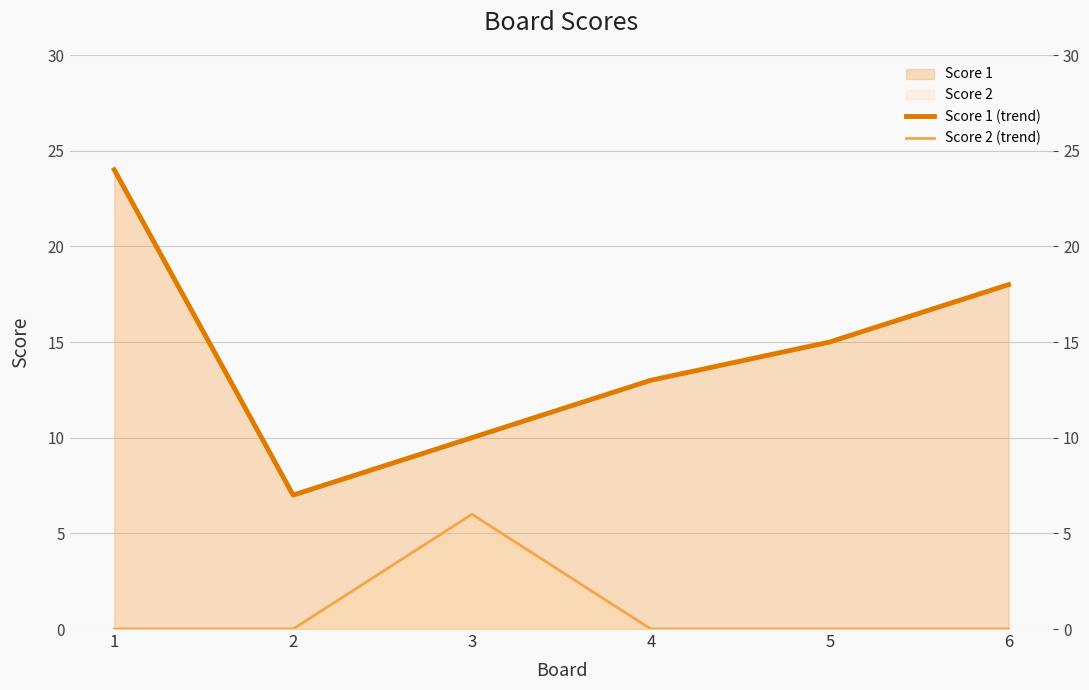

Reading left to right, extract all data points from this chart.

Score 1 (trend): 1=24	2=7	3=10	4=13	5=15	6=18
Score 2 (trend): 1=0	2=0	3=6	4=0	5=0	6=0